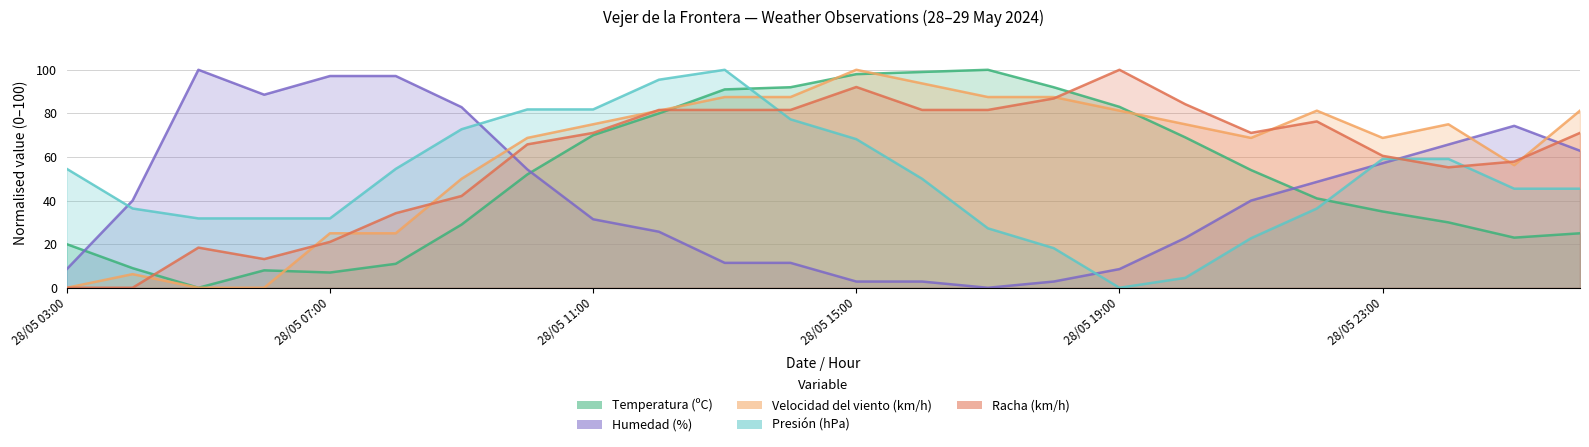

What is the difference between the highest and lowest values at 28/05 04:00?

40.0